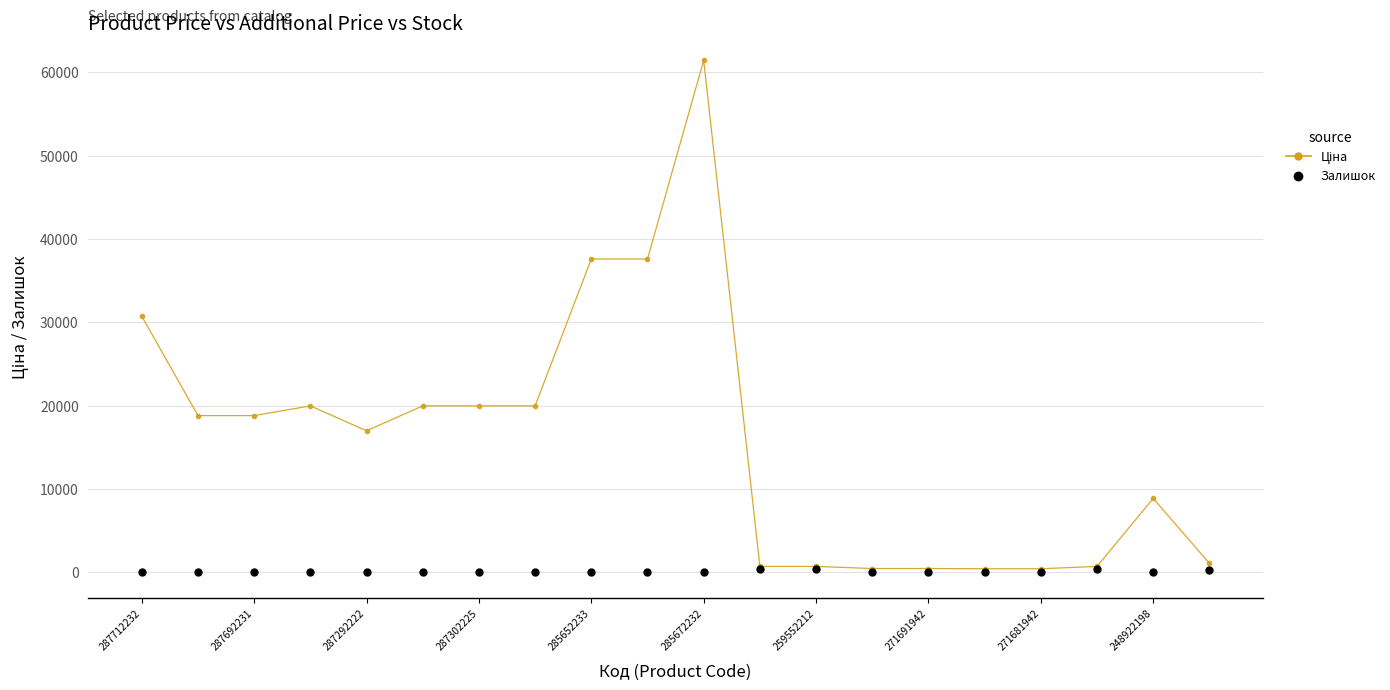

At how many categories does at least one series exceed 28629?

4